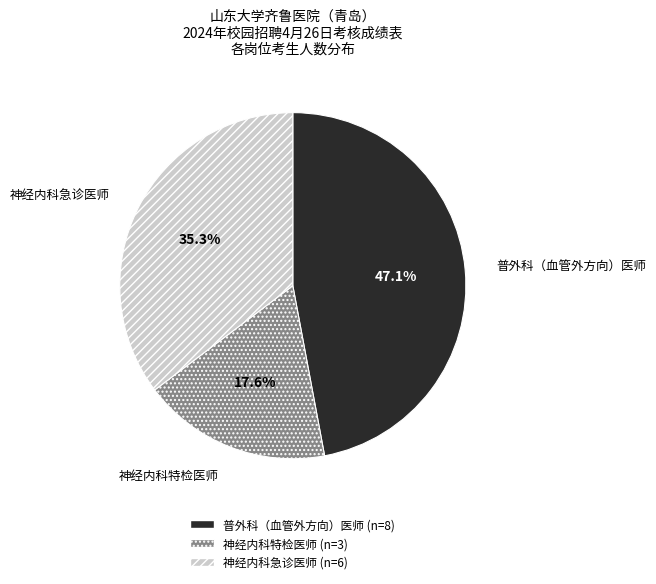

Is it true that 普外科（血管外方向）医师 is 34% of the pie?

False